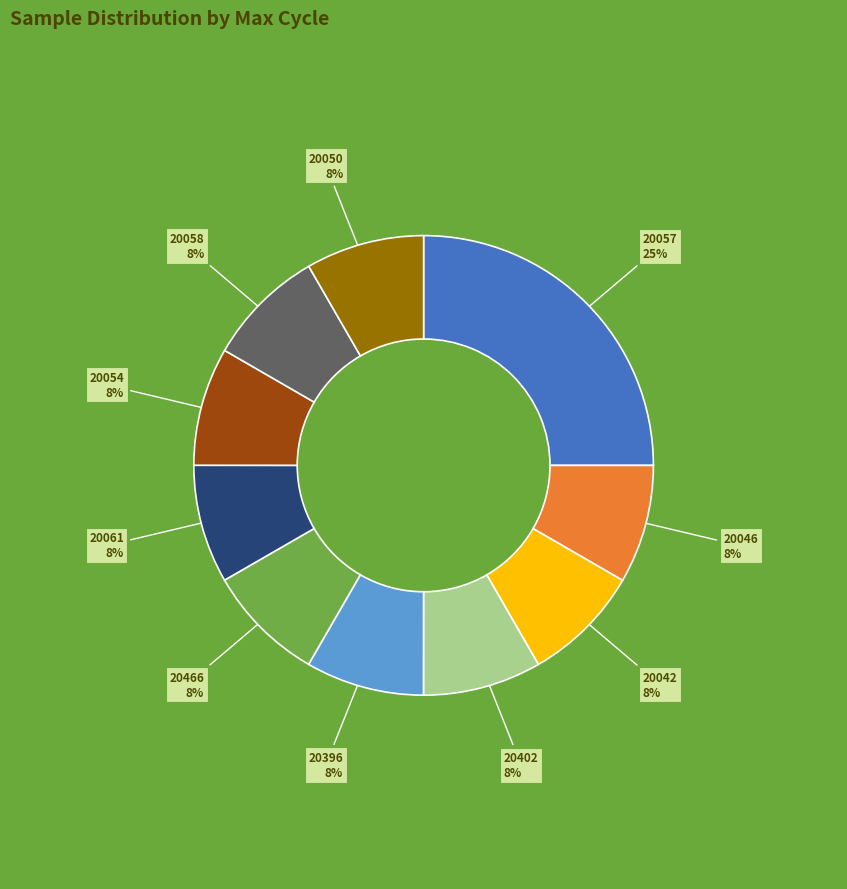

Is there any slice that represents more than half of the pie?

No